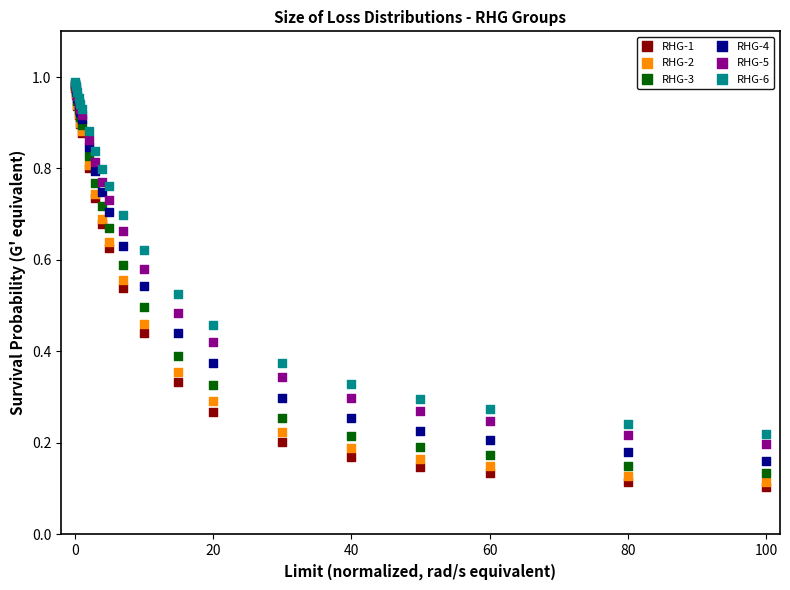

What are all the series names shown in the legend?

RHG-1, RHG-2, RHG-3, RHG-4, RHG-5, RHG-6